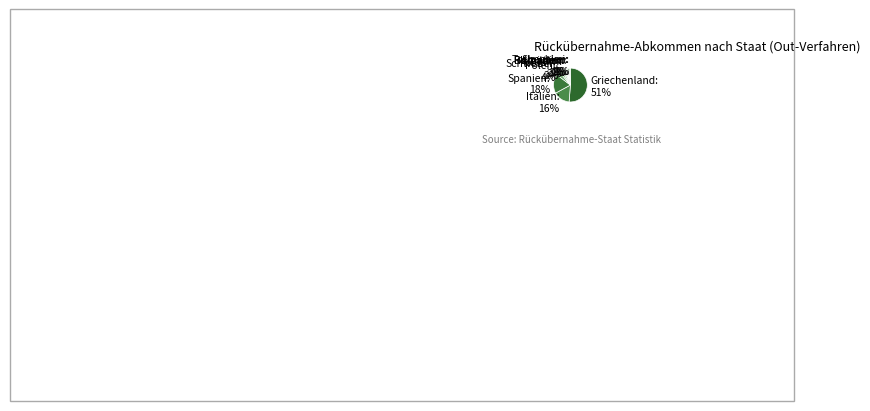

Between Kroatien and Polen, which is larger?

Polen